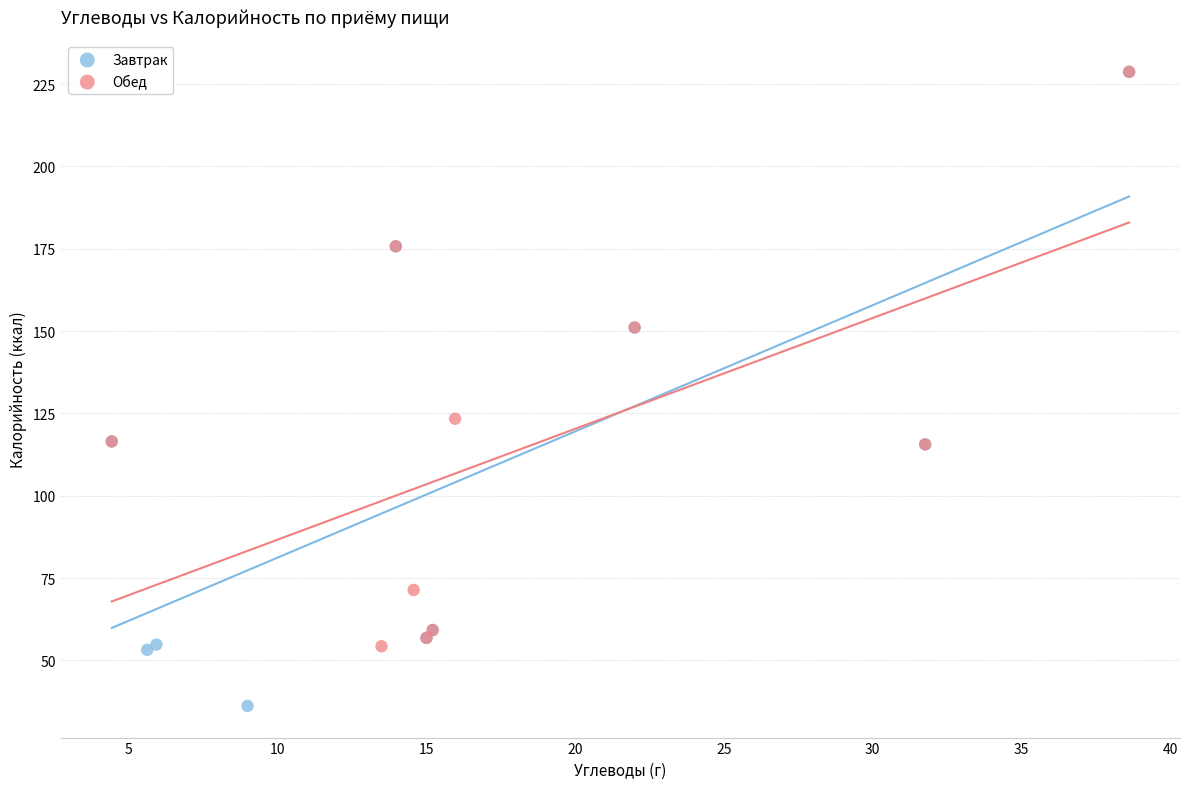

Which series contains the lowest Y value?

Завтрак